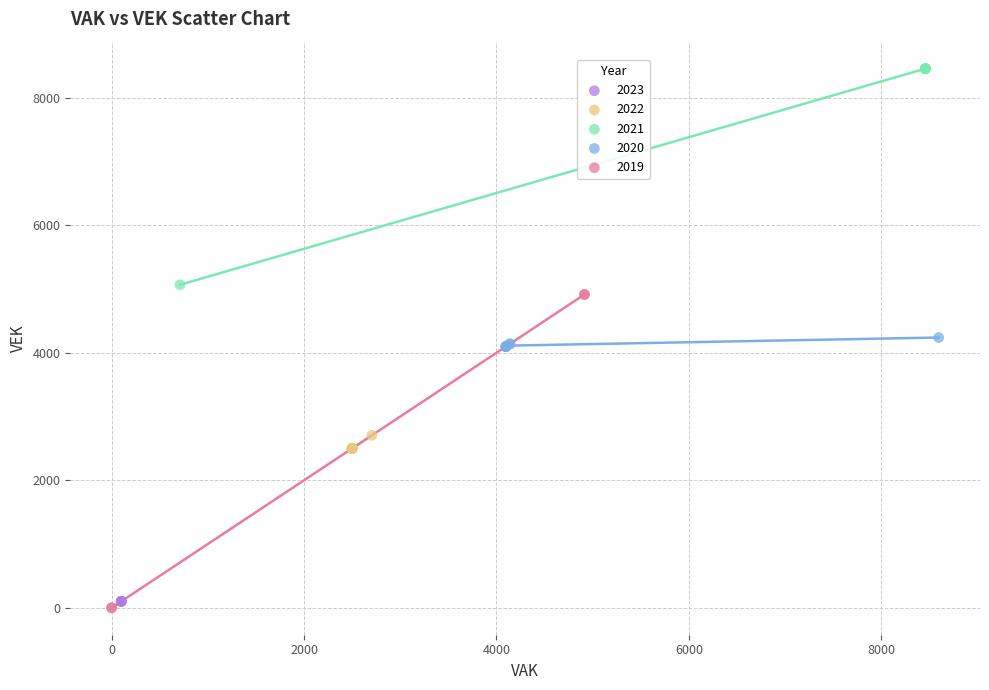

Which series reaches the minimum Y coordinate?

2019